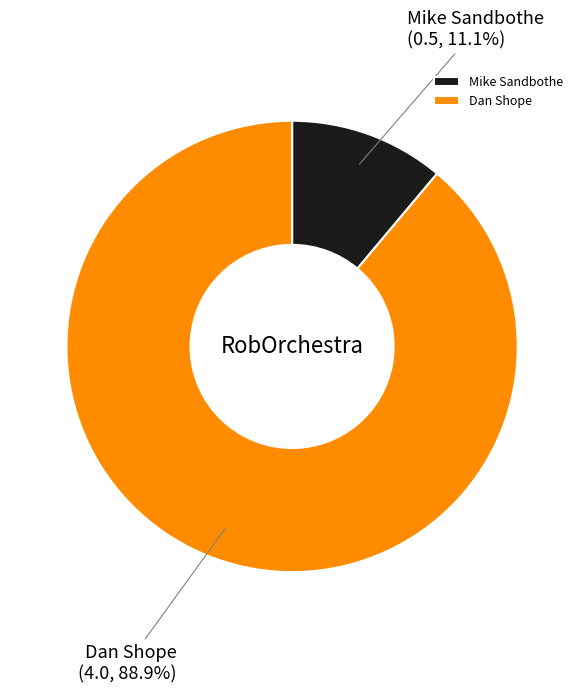

To the nearest percent, what percentage of the pie is Dan Shope?

89%